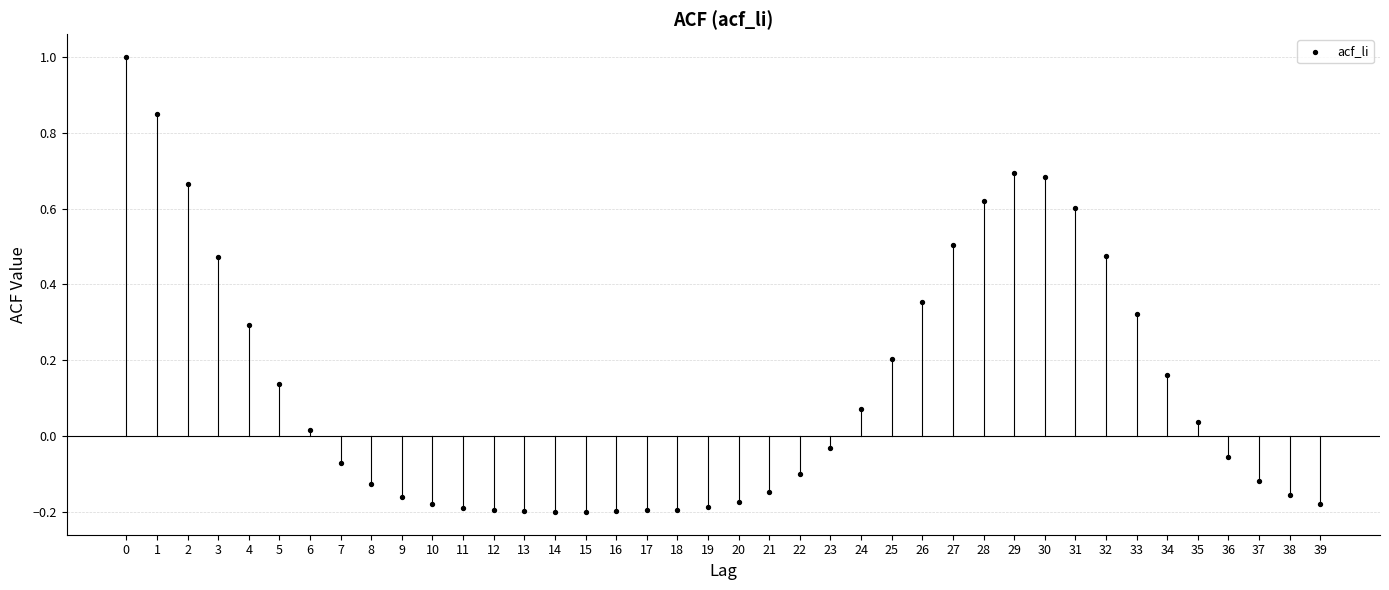

What is the range of Y values (max minus min)?

1.2